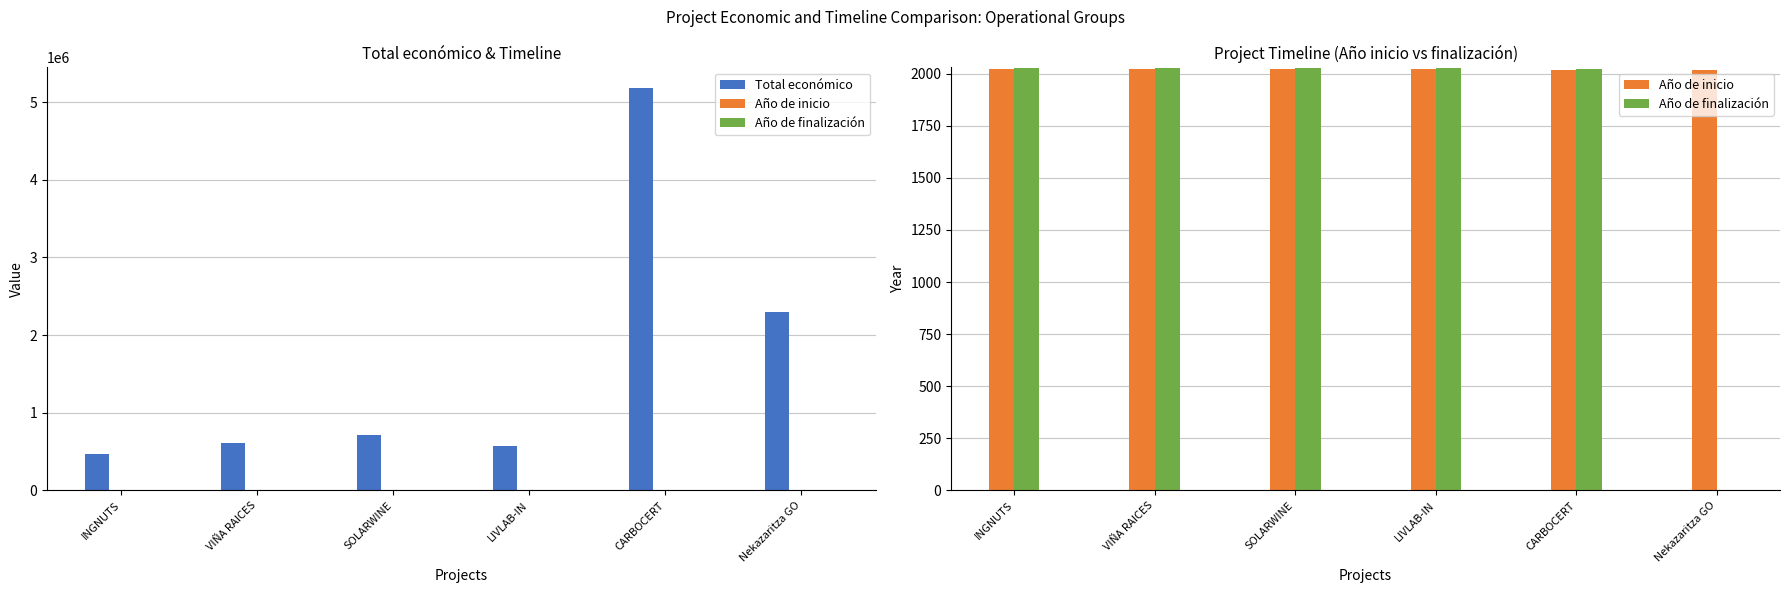

How many bars are there in total?

18